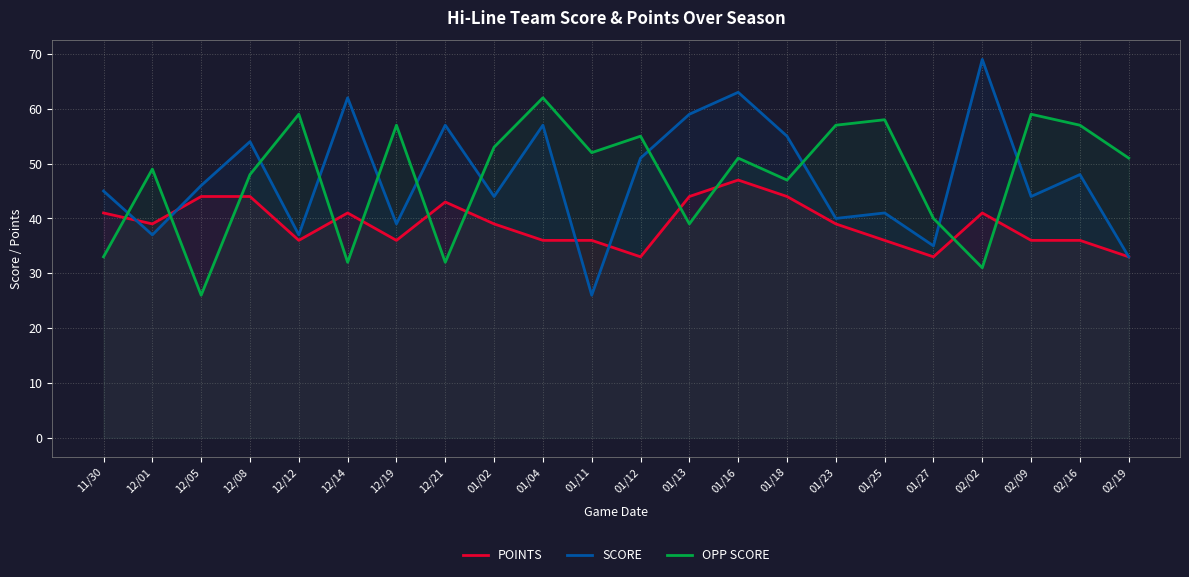

Rank the categories by POINTS value from highest to lowest.

01/16, 12/05, 12/08, 01/13, 01/18, 12/21, 11/30, 12/14, 02/02, 12/01, 01/02, 01/23, 12/12, 12/19, 01/04, 01/11, 01/25, 02/09, 02/16, 01/12, 01/27, 02/19